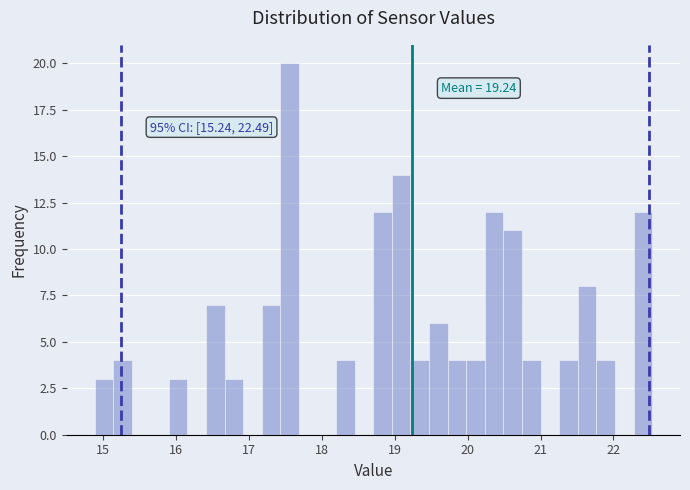

Around what value on the x-axis is the tallest bar? Give the approximate position of its centre, as read against the axis.

17.6